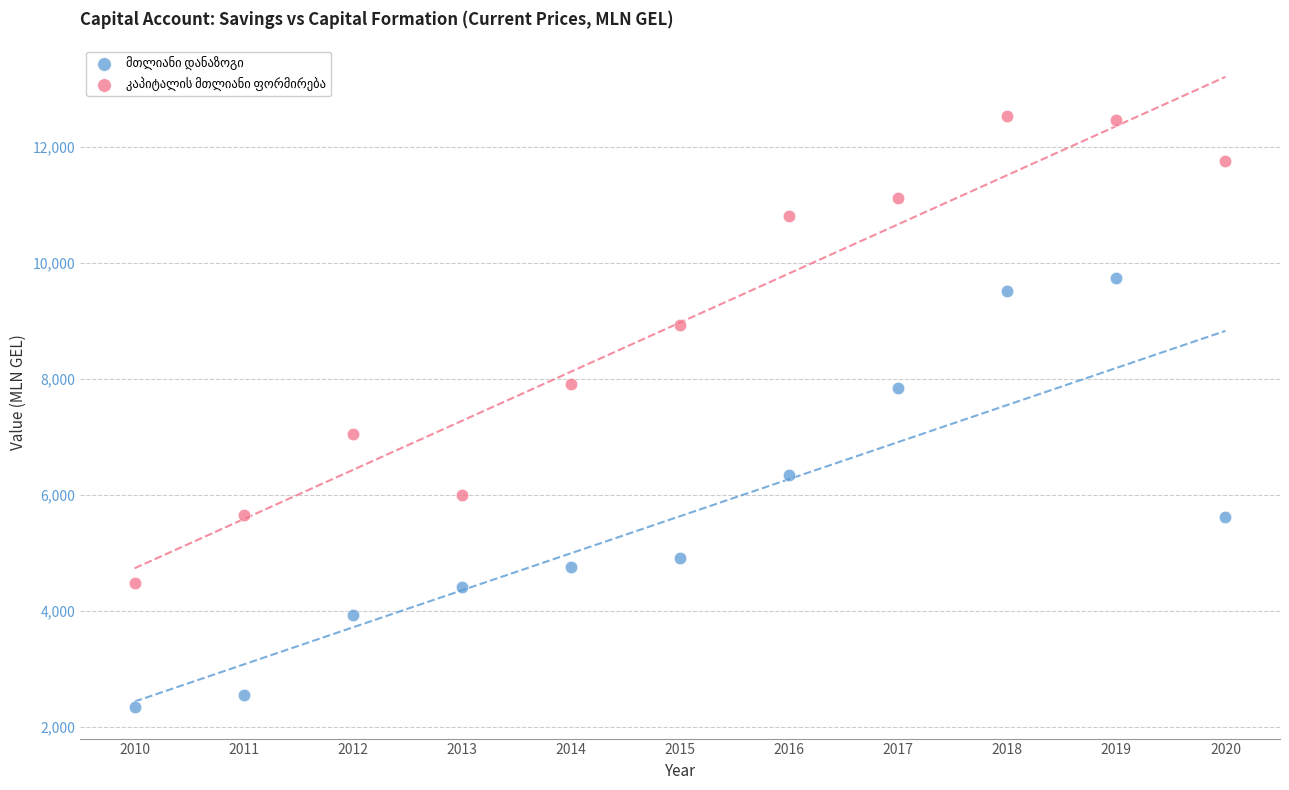

Across all data points, what is the range of Y values (max minus min)?

10201.0